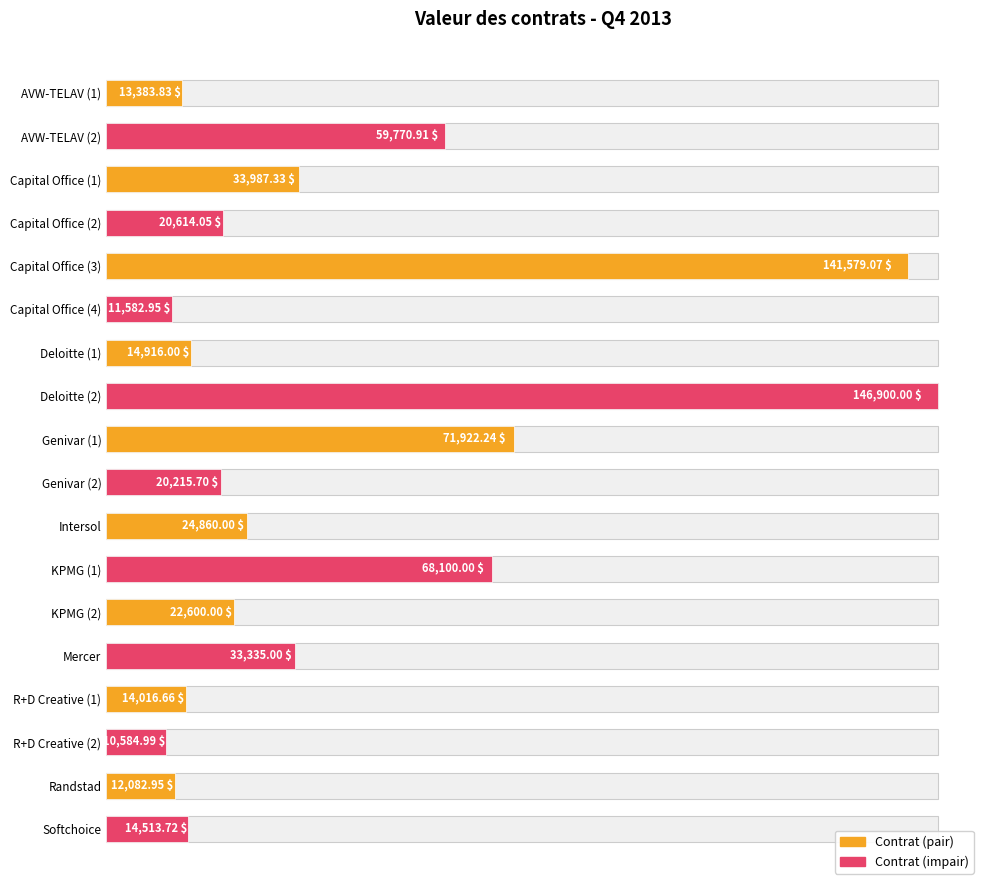

How many values exceed 22600?

8